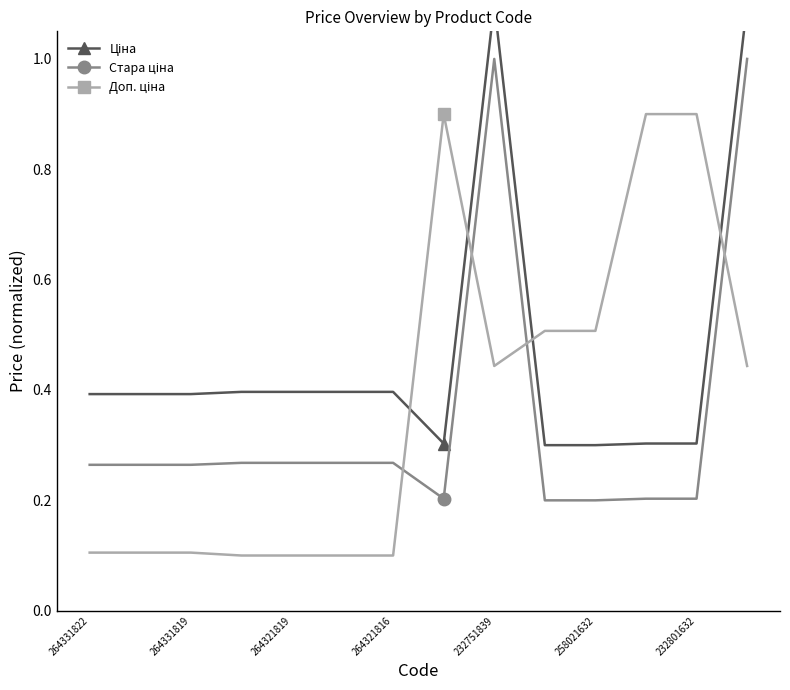

Where is the first local maximum for Стара ціна?

232751839